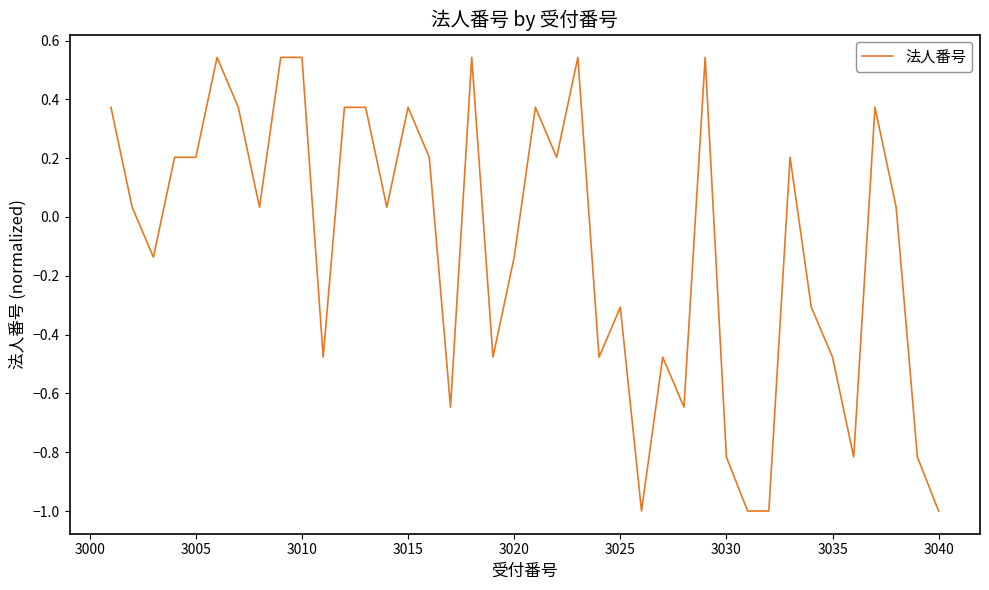

What is the smallest value displayed?

-1.0